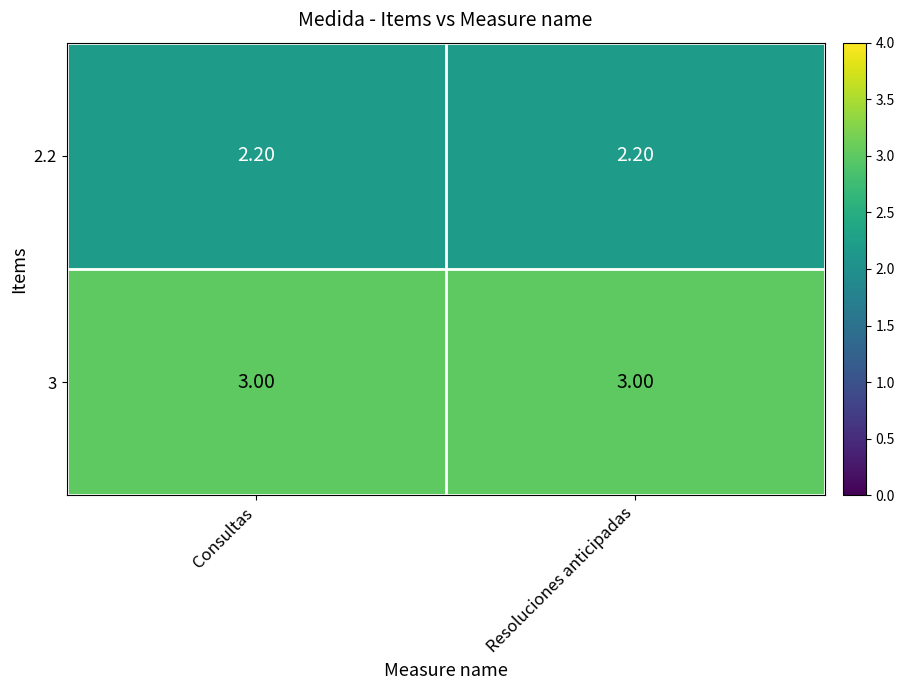

Which series has the largest total across all categories?

3